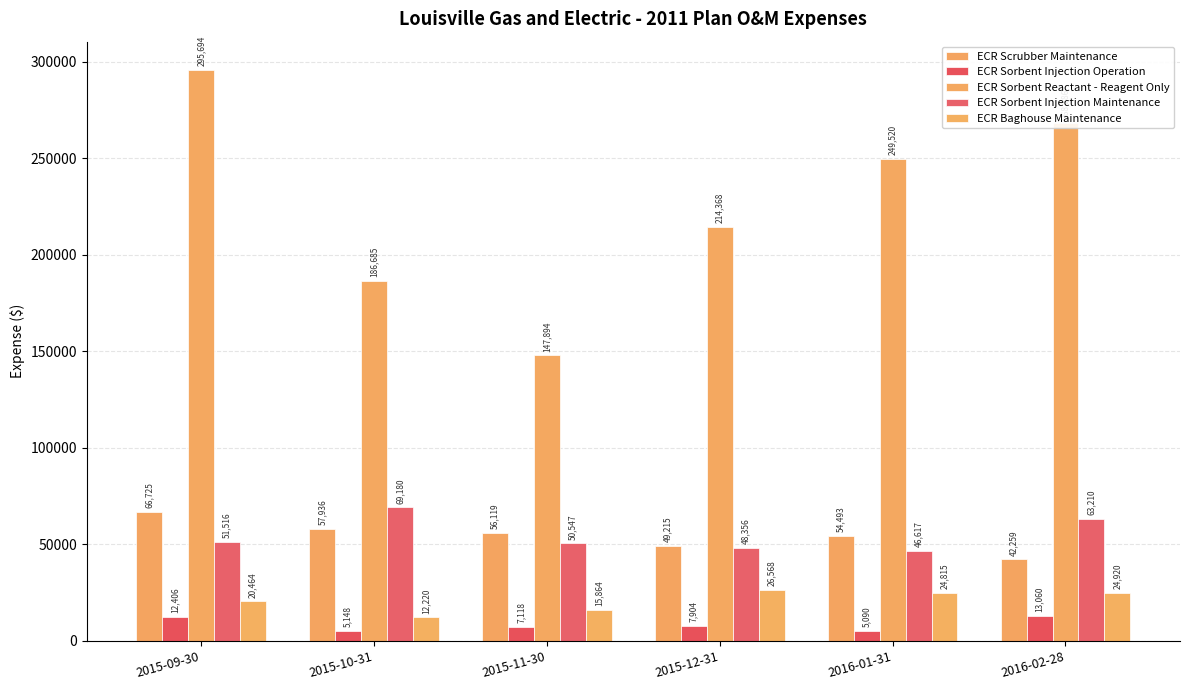

What is the difference between the maximum and minimum values in the ECR Sorbent Reactant - Reagent Only series?

147799.7